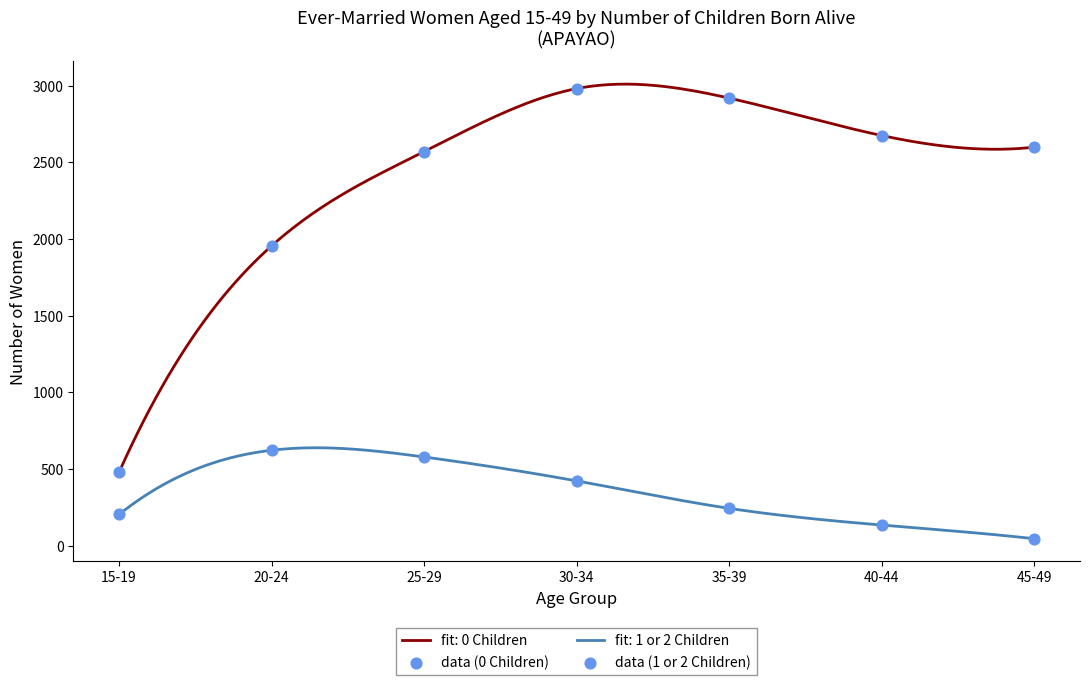

Which series reaches the maximum Y coordinate?

data (0 Children)